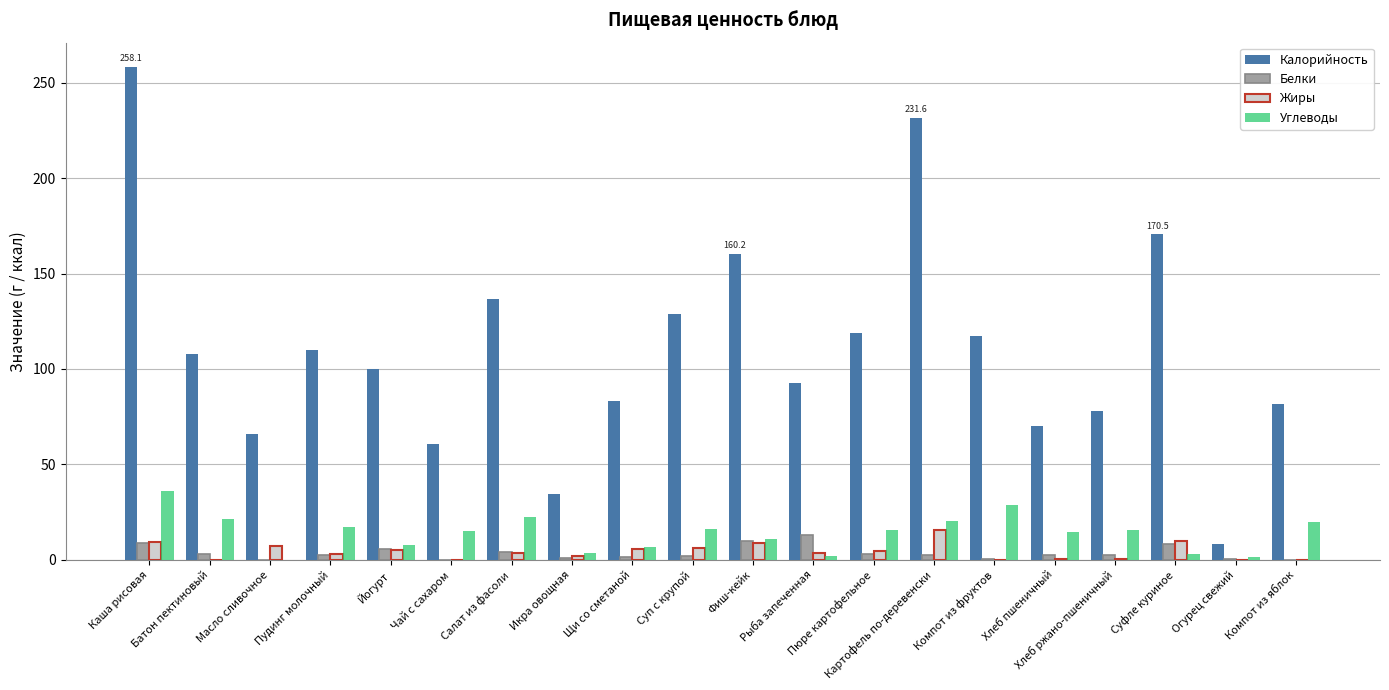

Which series has the largest total across all categories?

Калорийность